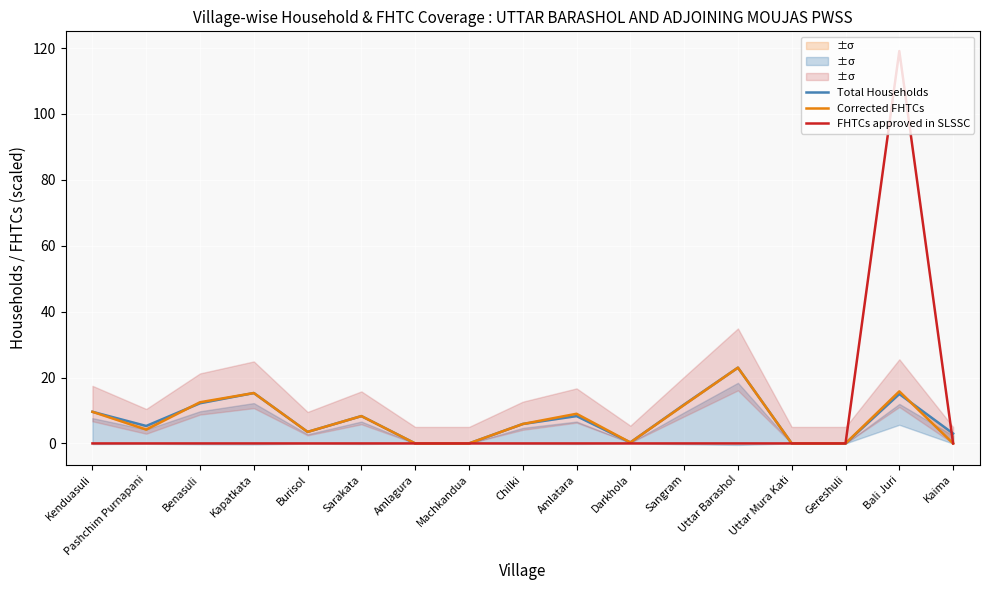

What is the label of the 10th point from the left?

Amlatara